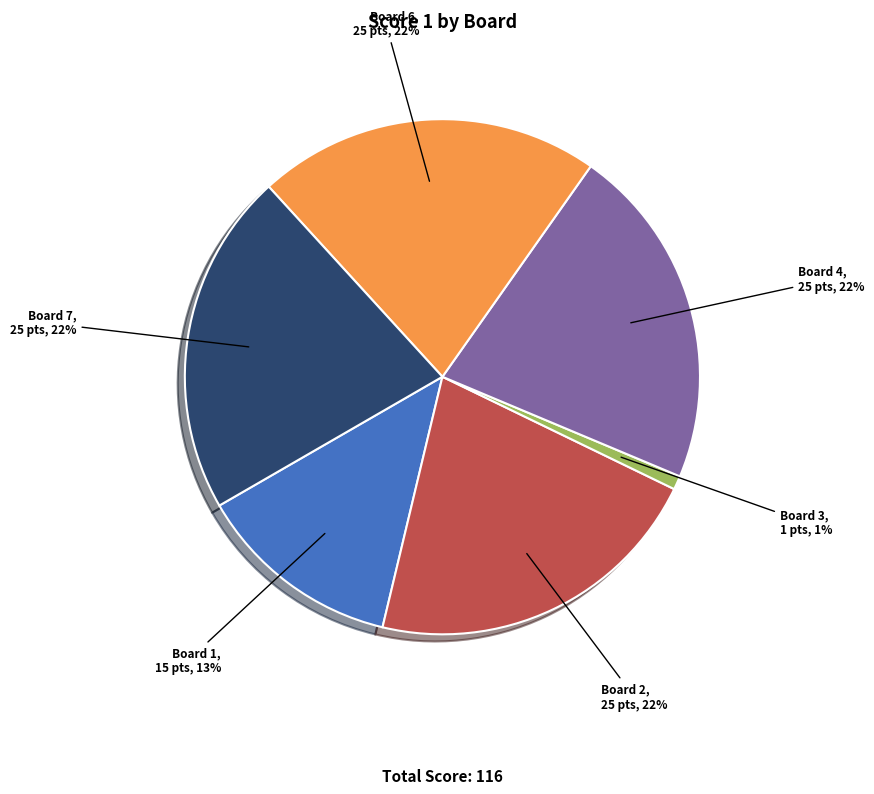

Does any single category account for the majority?

No